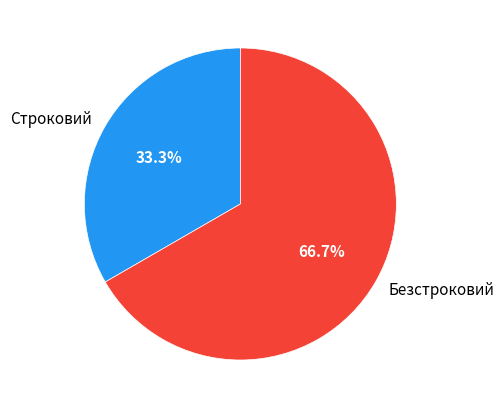

Which has a higher value, Строковий or Безстроковий?

Безстроковий